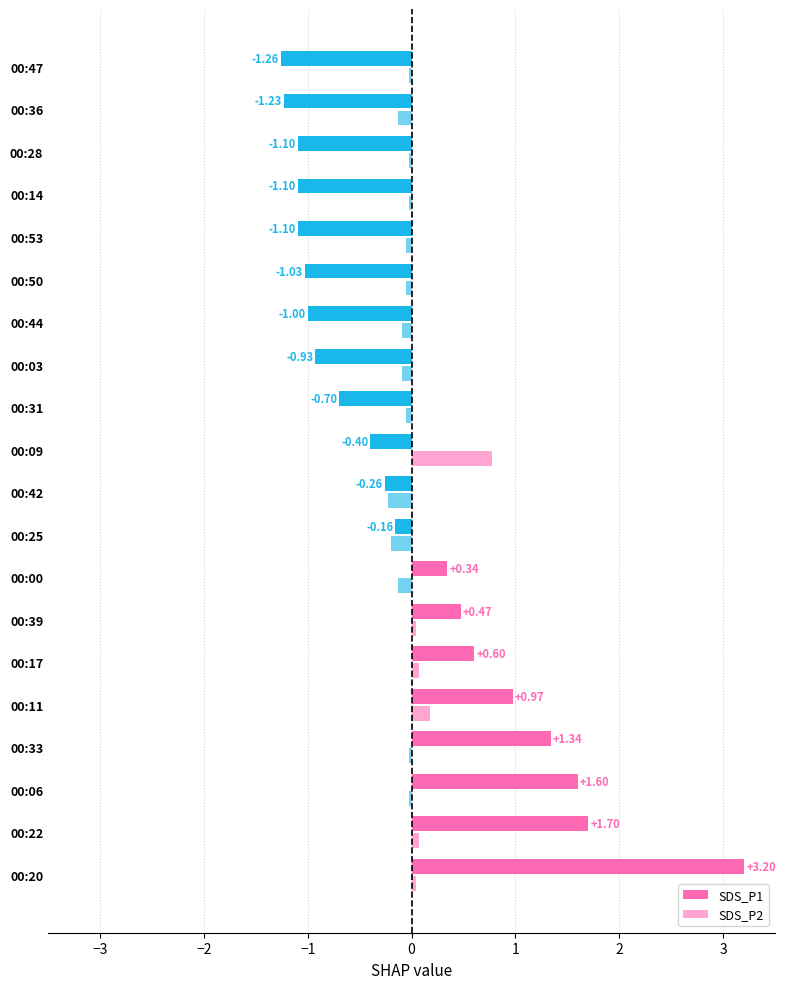

How many positive values does the SDS_P2 series have?

6